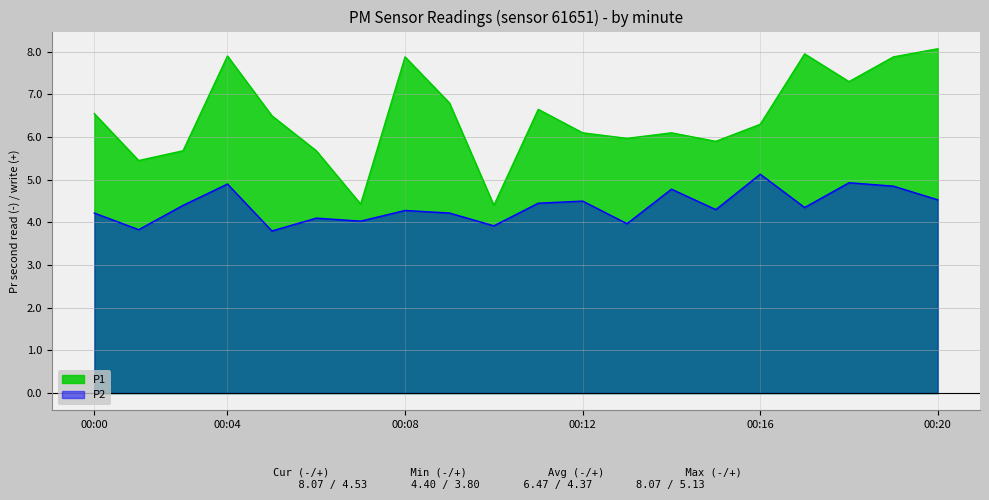

What are all the series names shown in the legend?

P1, P2